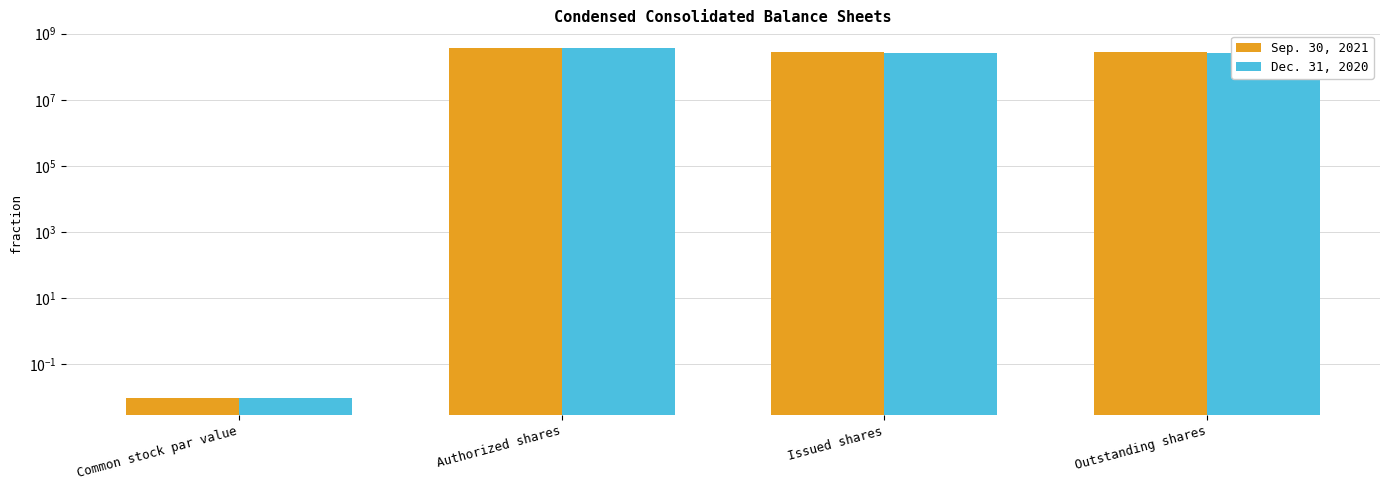

At which label does Dec. 31, 2020 first exceed 266112676?

Authorized shares